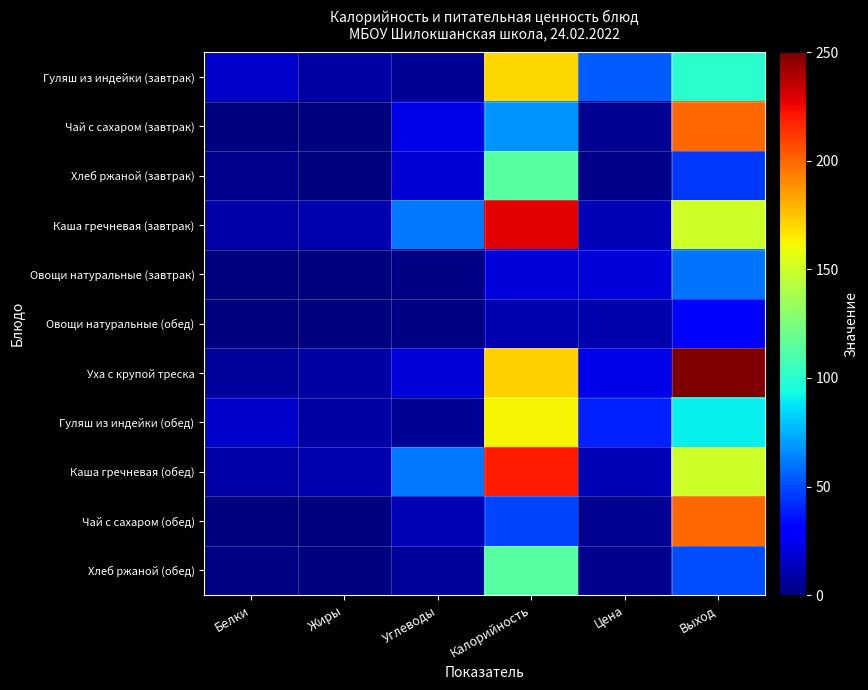

Reading right to left, what are all the values shown in this chart?

Гуляш из индейки (завтрак): Выход=100.0	Цена=54.4	Калорийность=170.0	Углеводы=5.0	Жиры=8.1	Белки=17.4
Чай с сахаром (завтрак): Выход=200.0	Цена=4.3	Калорийность=68.0	Углеводы=23.4	Жиры=0.2	Белки=0.2
Хлеб ржаной (завтрак): Выход=45.0	Цена=2.7	Калорийность=114.0	Углеводы=19.2	Жиры=0.6	Белки=3.3
Каша гречневая (завтрак): Выход=150.0	Цена=12.0	Калорийность=228.2	Углеводы=61.2	Жиры=10.9	Белки=9.6
Овощи натуральные (завтрак): Выход=60.0	Цена=19.9	Калорийность=20.0	Углеводы=1.9	Жиры=0.1	Белки=0.7
Овощи натуральные (обед): Выход=30.0	Цена=10.4	Калорийность=11.0	Углеводы=1.9	Жиры=0.1	Белки=0.7
Уха с крупой треска: Выход=250.0	Цена=23.4	Калорийность=172.4	Углеводы=20.5	Жиры=7.9	Белки=6.6
Гуляш из индейки (обед): Выход=90.0	Цена=40.0	Калорийность=162.9	Углеводы=5.0	Жиры=8.1	Белки=17.4
Каша гречневая (обед): Выход=150.0	Цена=12.0	Калорийность=220.0	Углеводы=61.2	Жиры=10.9	Белки=9.6
Чай с сахаром (обед): Выход=200.0	Цена=4.3	Калорийность=48.6	Углеводы=12.0	Жиры=0.0	Белки=0.1
Хлеб ржаной (обед): Выход=50.0	Цена=3.3	Калорийность=114.0	Углеводы=6.4	Жиры=0.2	Белки=1.1